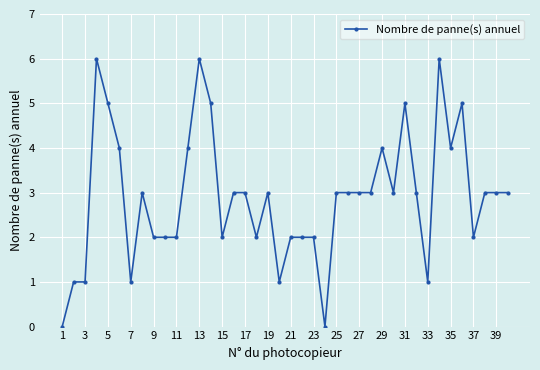

How many categories are shown in the chart?

40